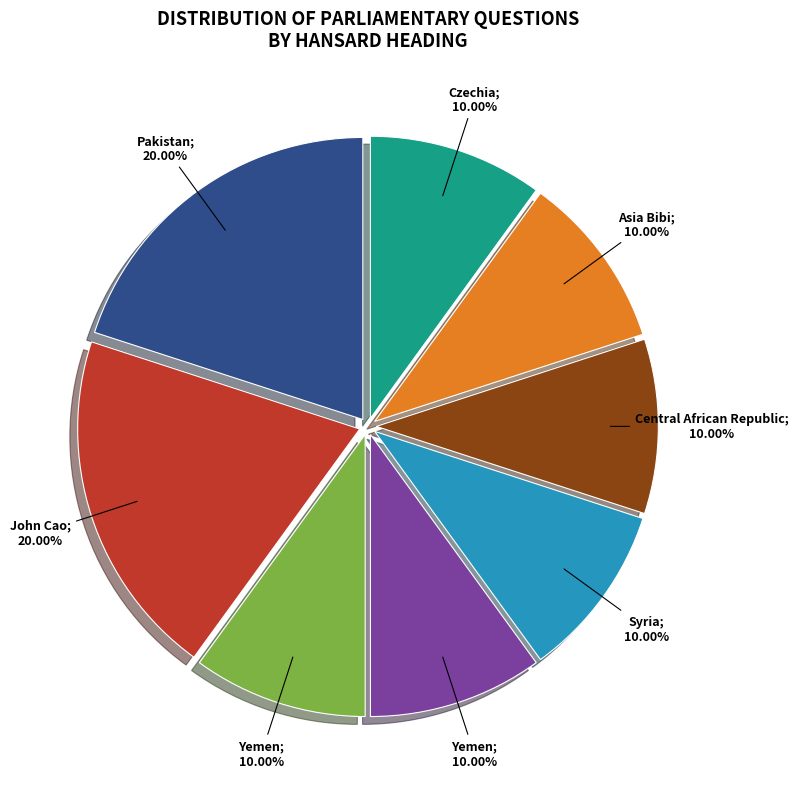

How many slices are in this pie chart?

8